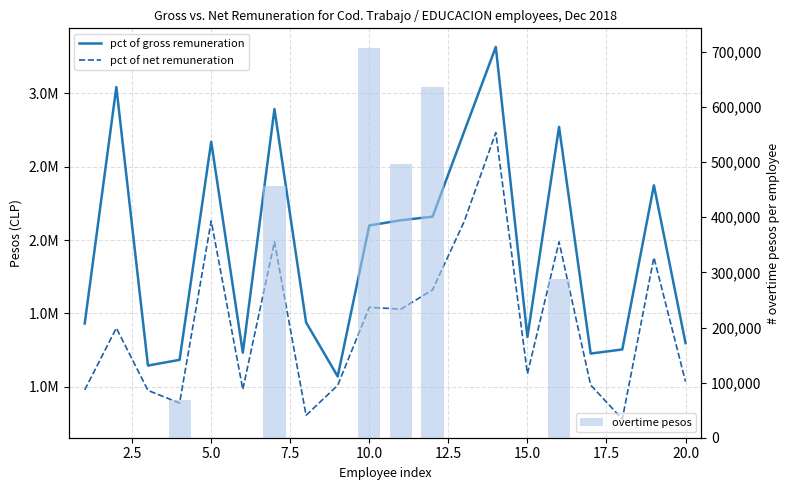

Reading right to left, what are all the values shown in this chart?

pct of gross remuneration: 1297858	2372621	1254574	1226660	2770854	1339173	3315095	2738566	2158996	2134782	2099301	1071032	1439142	2891996	1232572	2669443	1183908	1144868	3042100	1431643
pct of net remuneration: 1035207	1881286	780181	1012171	1987684	1088899	2731549	2125801	1660712	1529340	1541530	1010275	805969	1987721	982998	2129982	889480	975672	1400514	978970
overtime pesos: 0	0	0	0	288251	0	0	0	636608	496616	707514	0	0	456758	0	0	68137	0	0	0